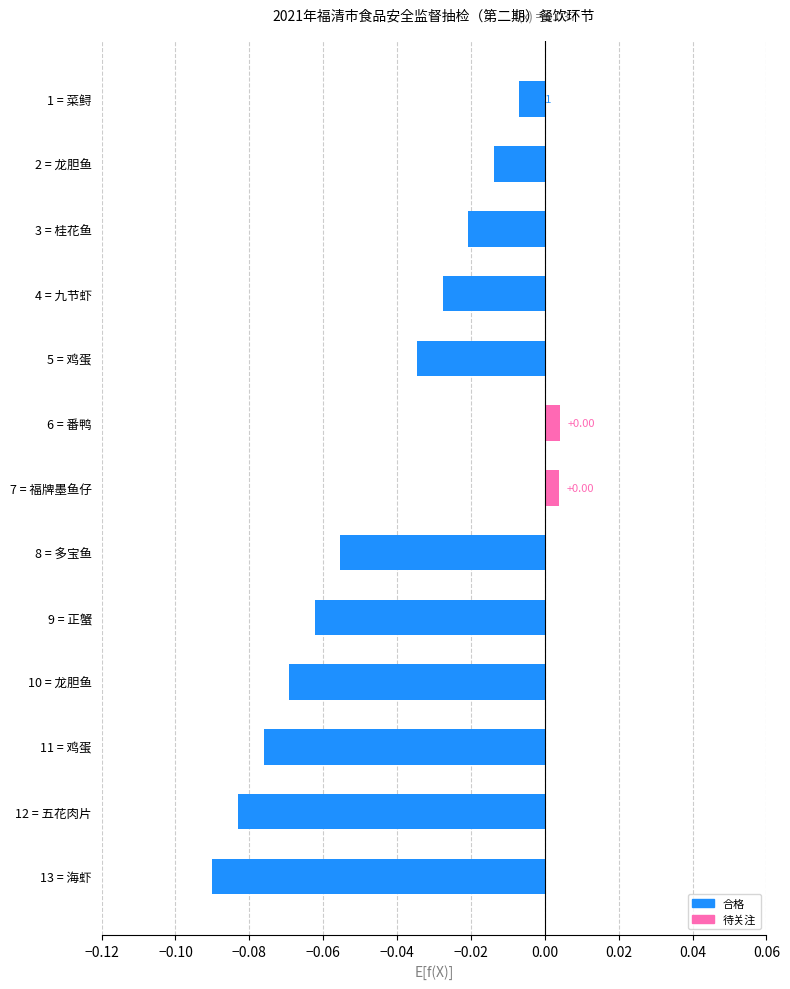

How many negative values are there?

11